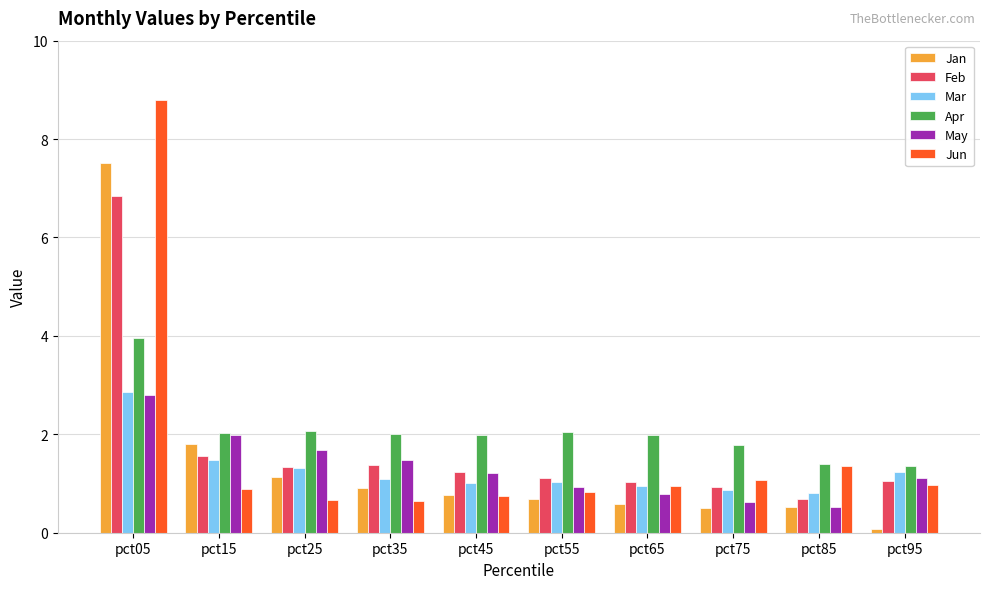

What is the value of the May bar at the 5th from the left?

1.2